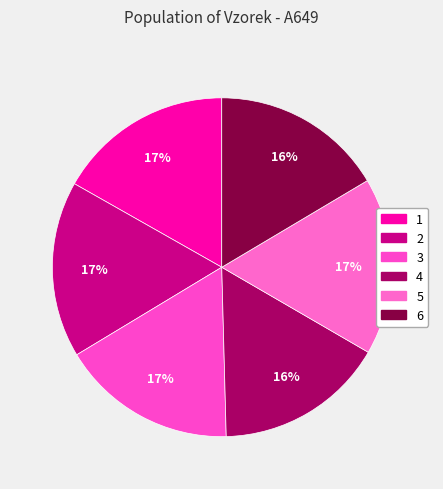

Count the number of slices in the pie.

6